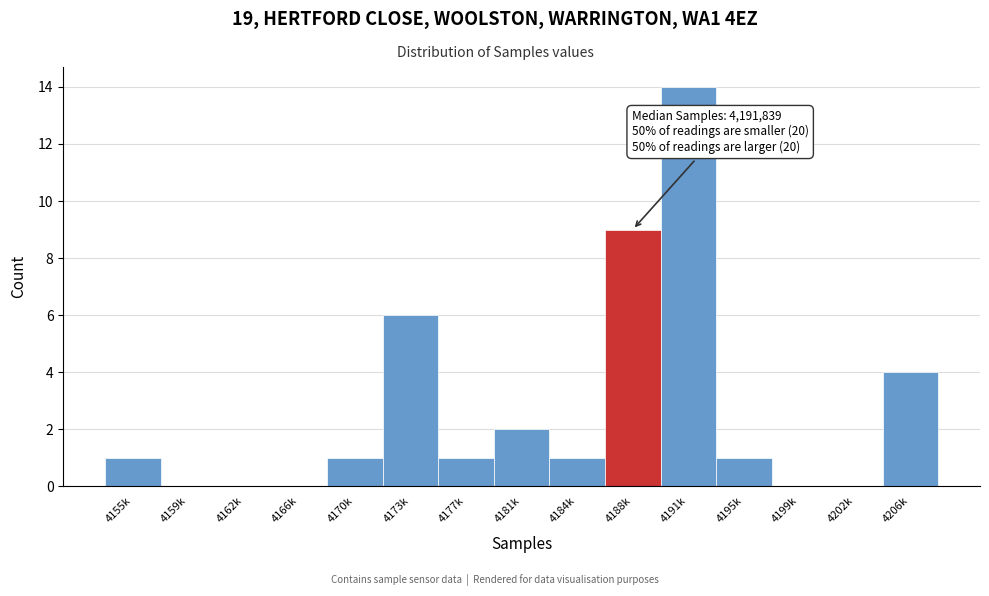

Reading left to right, what are all the values shown in this chart?

4155k=1	4159k=0	4162k=0	4166k=0	4170k=1	4173k=6	4177k=1	4181k=2	4184k=1	4188k=9	4191k=14	4195k=1	4199k=0	4202k=0	4206k=4